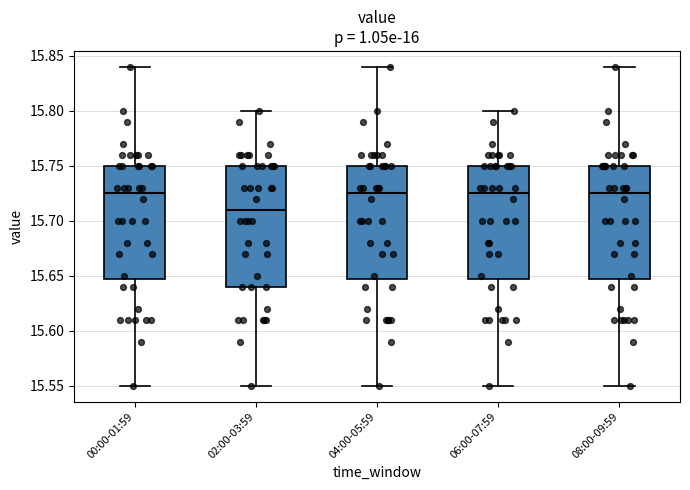

Which box is the tallest, from its lower edge to its upper edge?

02:00-03:59